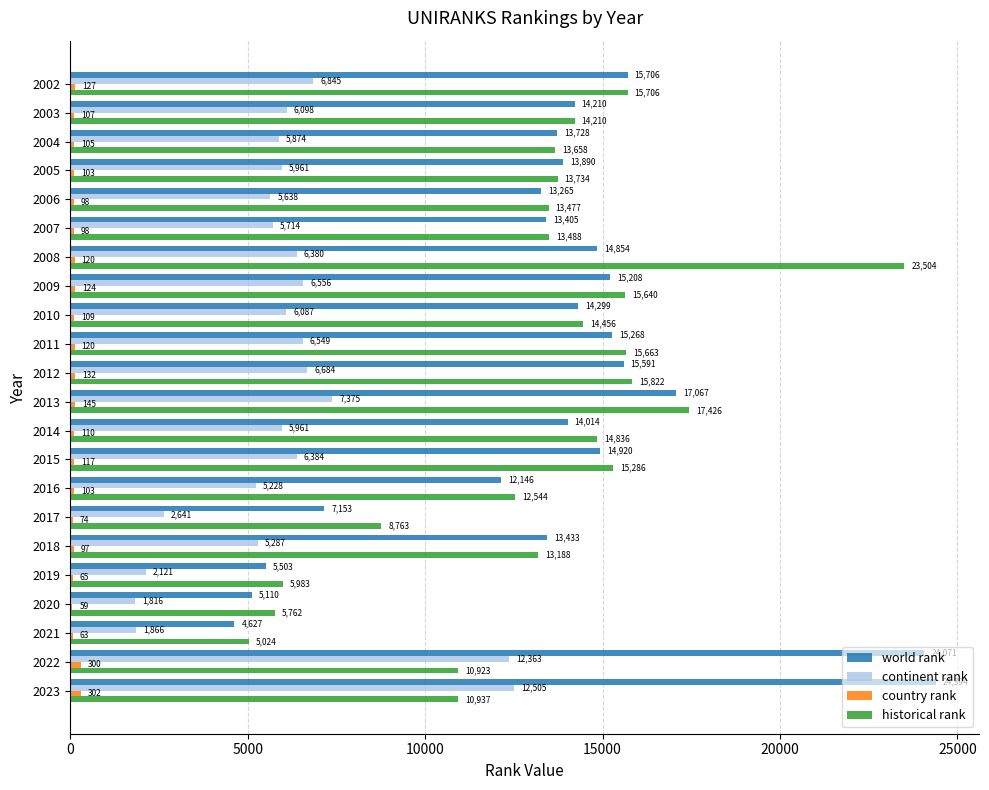

At which category is the sum across all series the highest?

2023